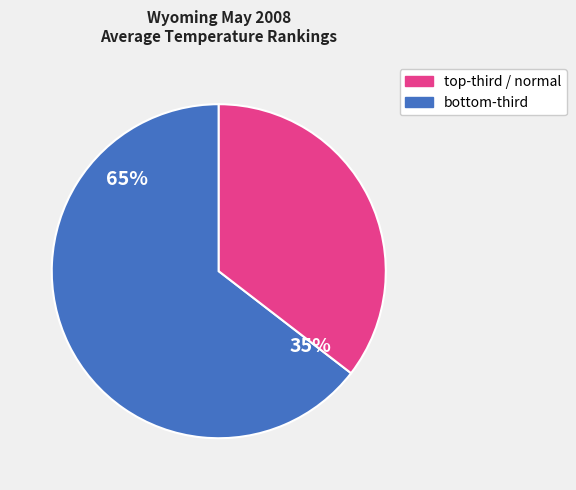

Does Period 10 account for over 50% of the chart?

No